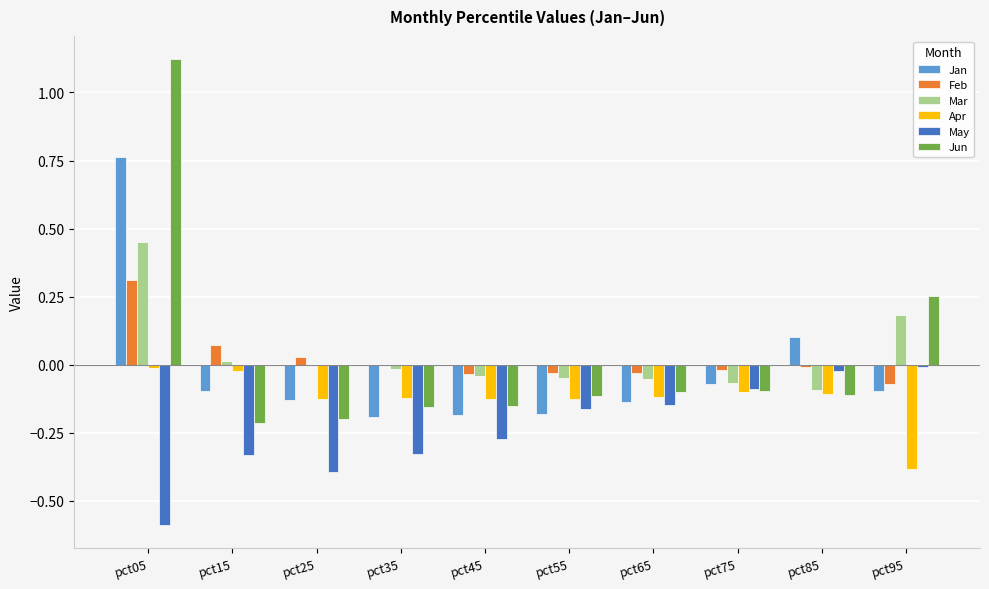

What is the total value across all series at pct35?

-0.8